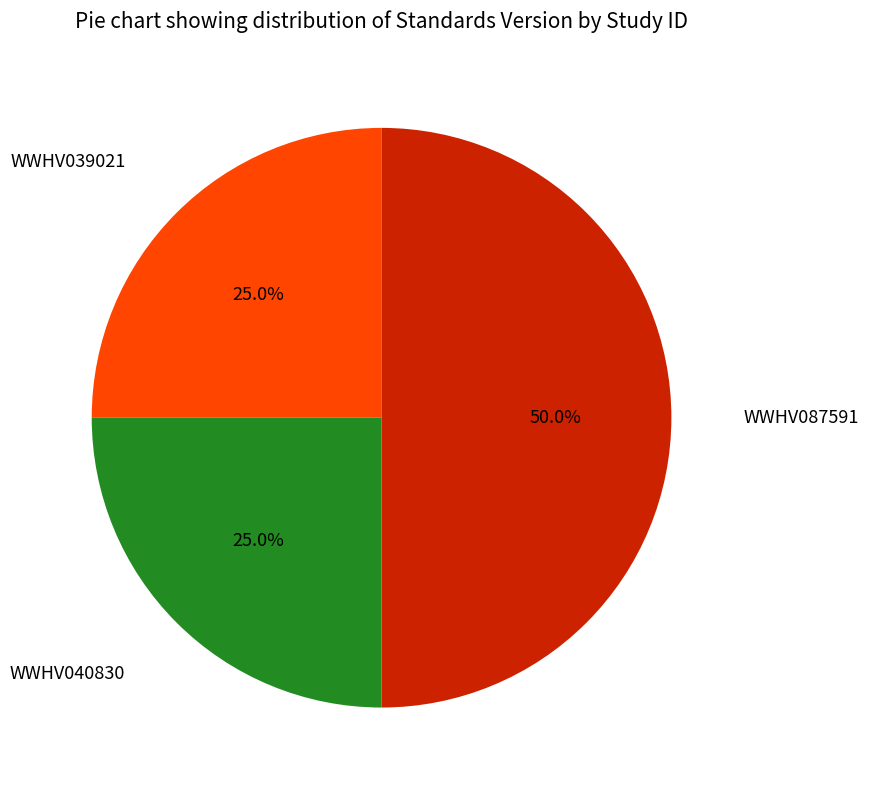

Count the number of slices in the pie.

3